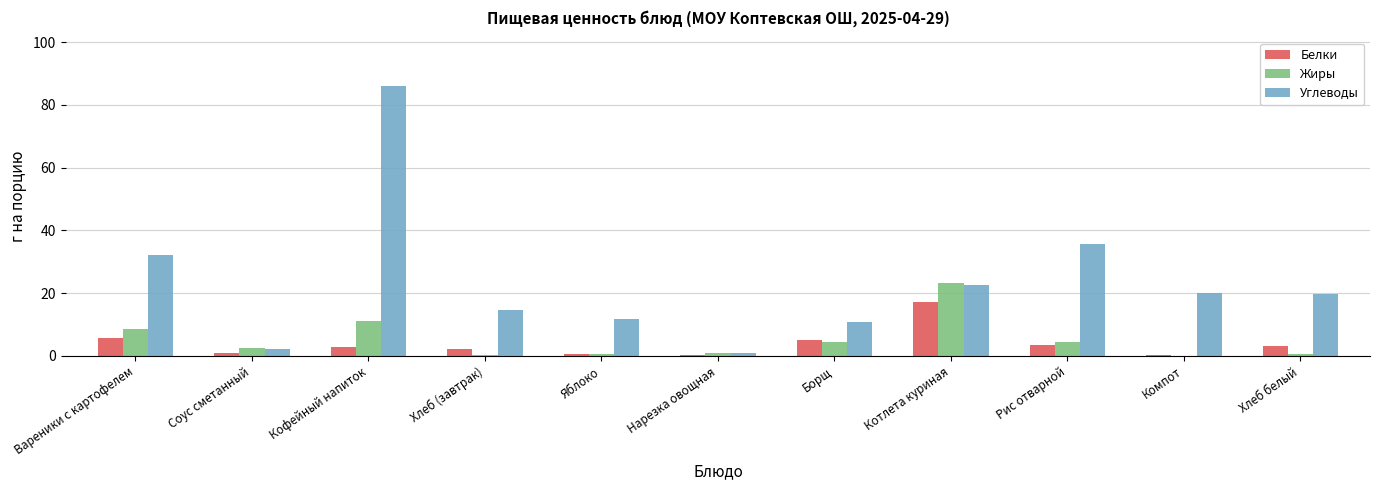

What is the spread (max minus min) of values at Рис отварной?

32.3